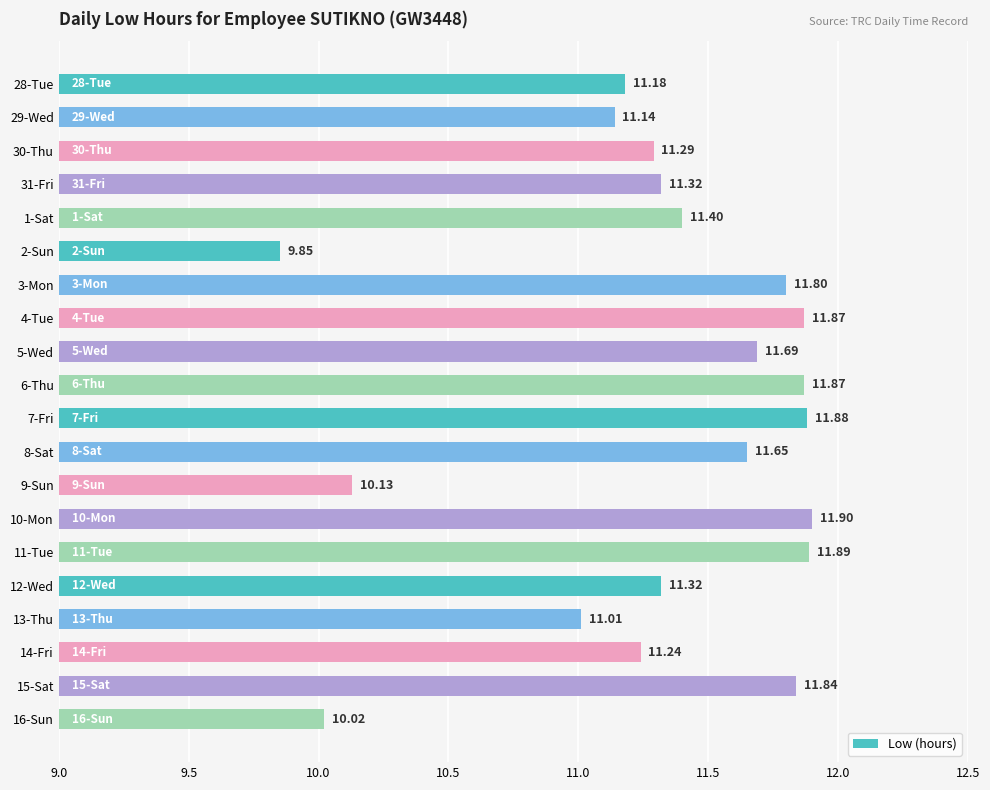

Between 7-Fri and 28-Tue, which is larger?

7-Fri